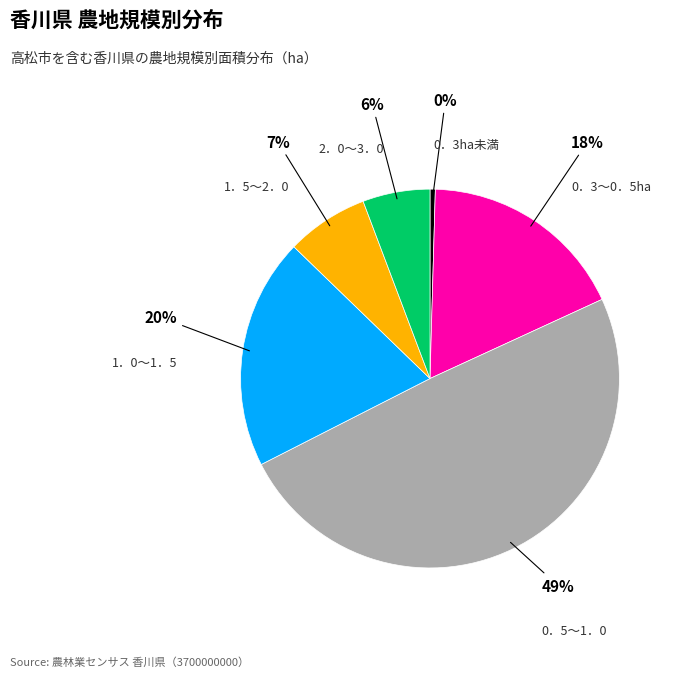

Is there any slice that represents more than half of the pie?

No